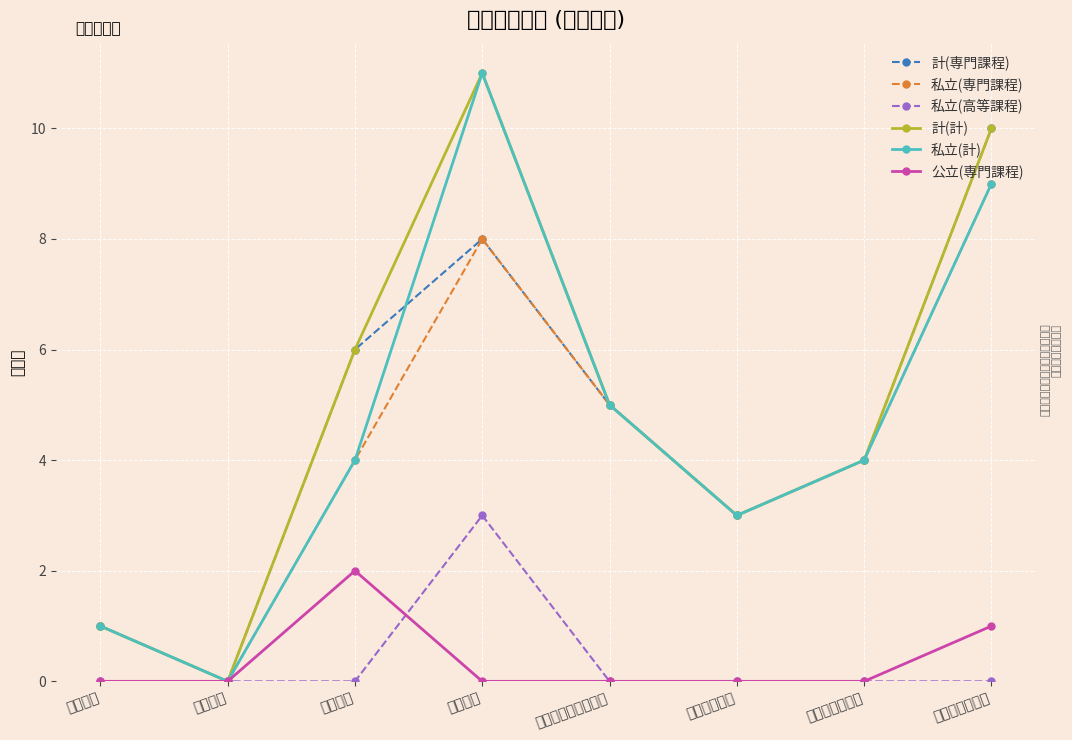

List the labels in order of 私立(専門課程) value, smallest first.

農業関係, 工業関係, 商業実務関係, 医療関係, 服飾・家政関係, 教育・社会福祉関係, 衛生関係, 文化・教養関係